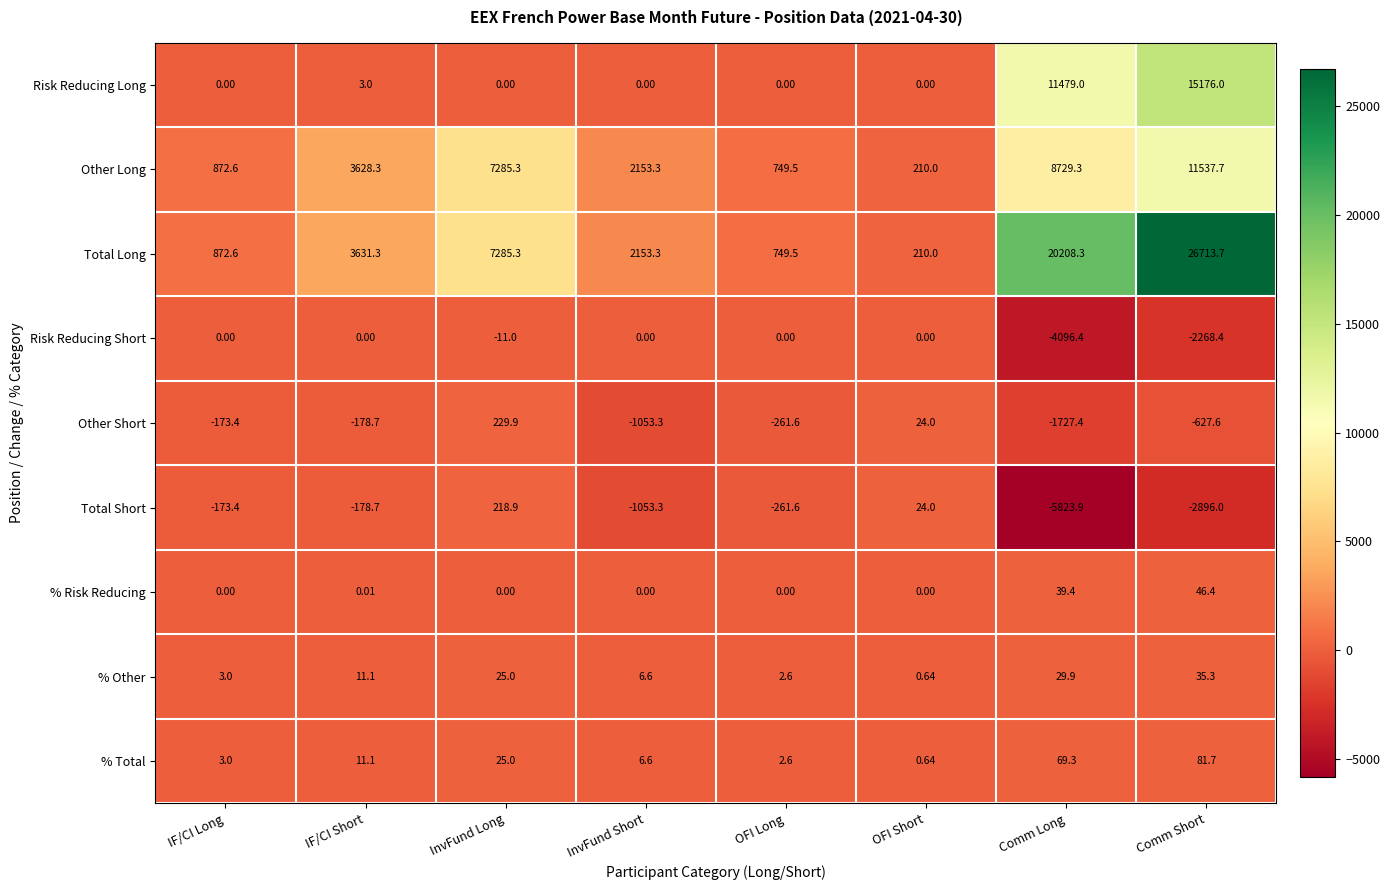

Which label corresponds to the smallest value in the chart?

Comm Long